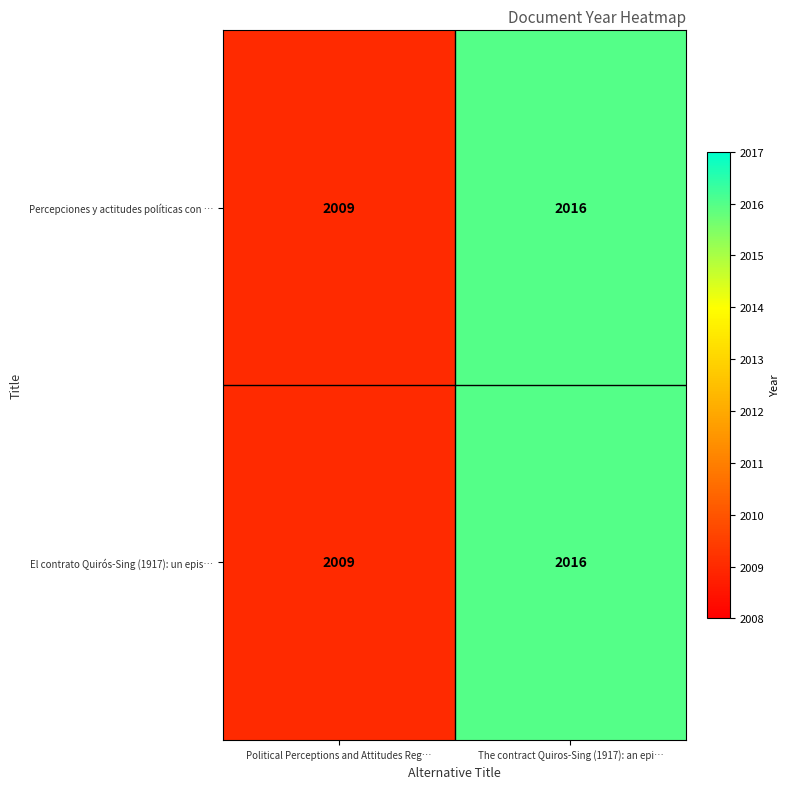

What is the total value across all series at The contract Quiros-Sing (1917): an epi…?

4032